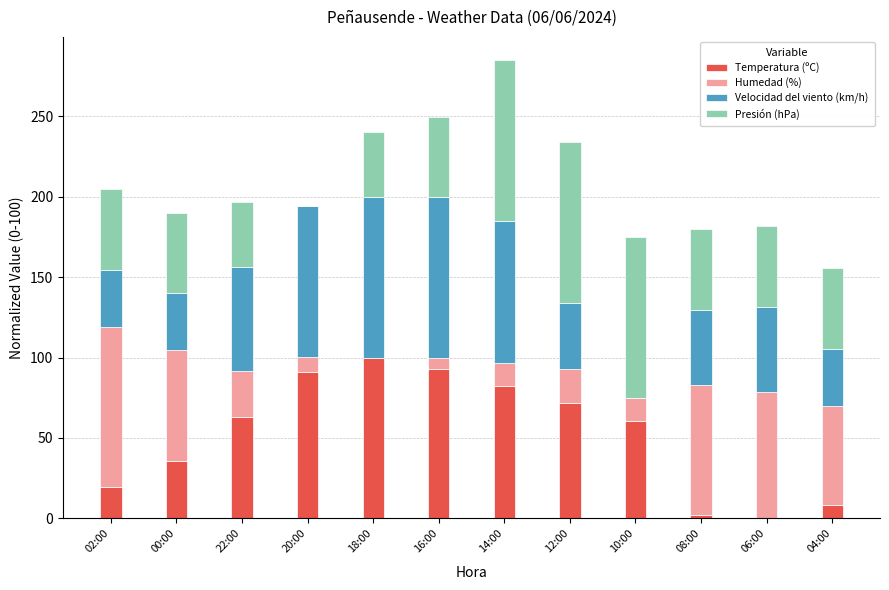

What is the total value across all series at 02:00?

204.6